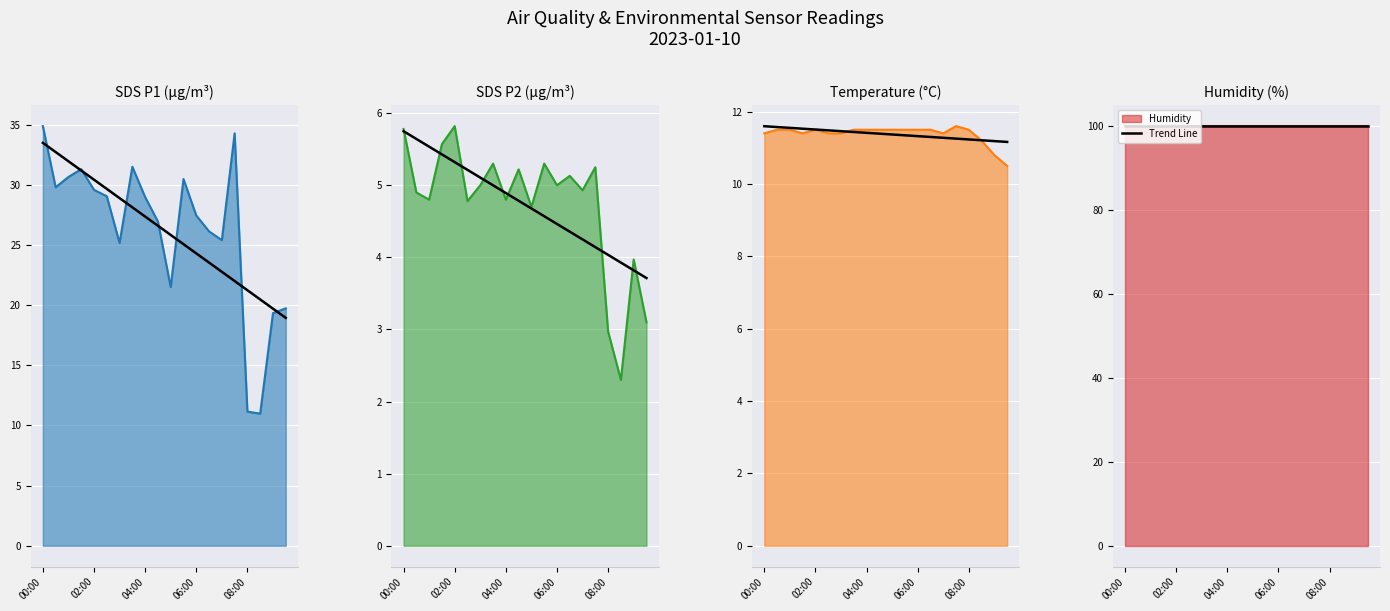

How many distinct data groups are displayed?

5